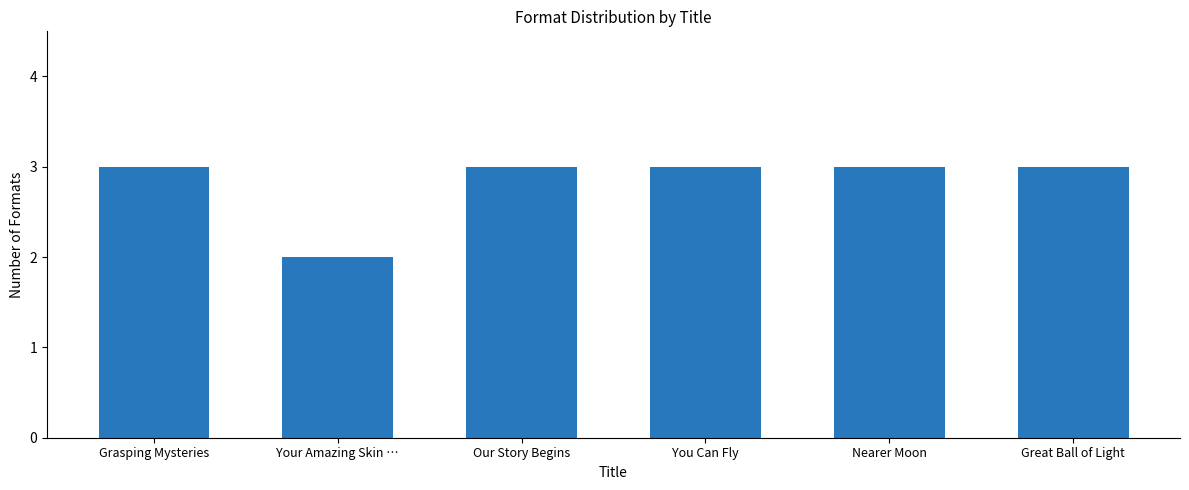

What is the value of the 2nd bar from the left?

2